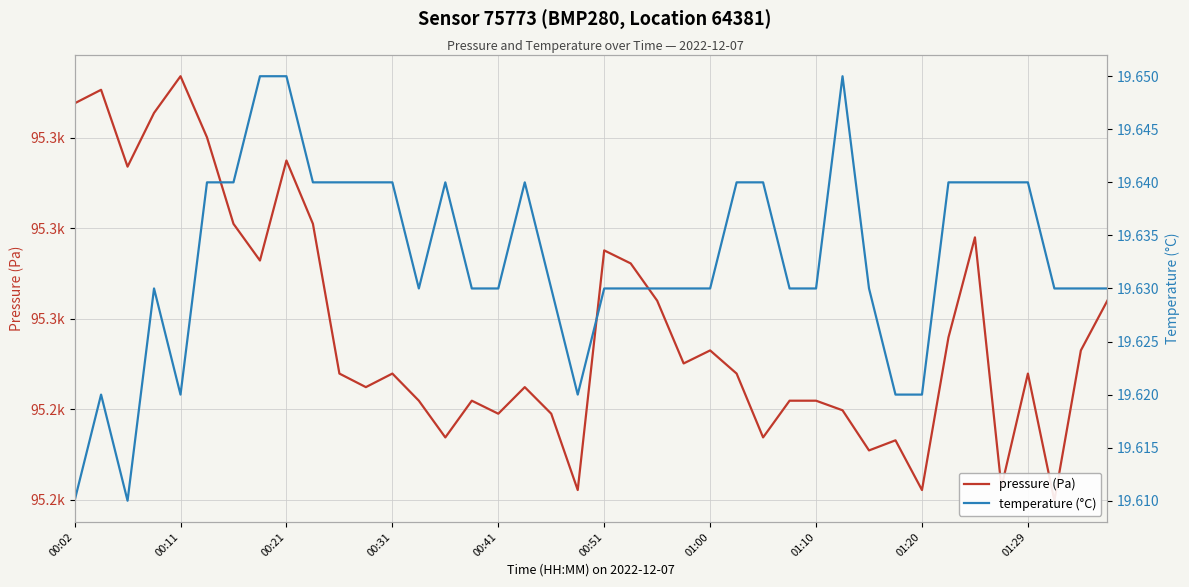

Reading left to right, what are all the values shown in this chart?

pressure (Pa): 95266.9	95267.7	95263.4	95266.4	95268.4	95265.0	95260.2	95258.2	95263.8	95260.2	95252.0	95251.2	95252.0	95250.5	95248.4	95250.5	95249.8	95251.2	95249.8	95245.5	95258.8	95258.1	95256.0	95252.5	95253.2	95252.0	95248.4	95250.5	95250.5	95249.9	95247.7	95248.3	95245.5	95254.0	95259.5	95245.7	95252.0	95244.9	95253.2	95256.0
temperature (°C): 19.6	19.6	19.6	19.6	19.6	19.6	19.6	19.6	19.6	19.6	19.6	19.6	19.6	19.6	19.6	19.6	19.6	19.6	19.6	19.6	19.6	19.6	19.6	19.6	19.6	19.6	19.6	19.6	19.6	19.6	19.6	19.6	19.6	19.6	19.6	19.6	19.6	19.6	19.6	19.6